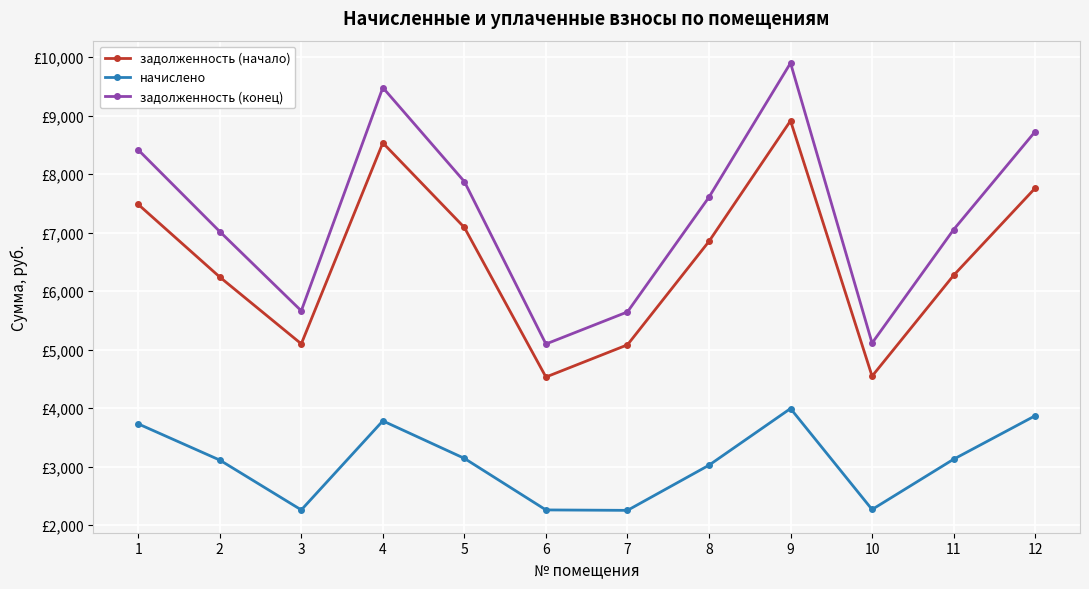

Reading right to left, what are all the values shown in this chart?

задолженность (начало): 7759.7	6269.0	4544.8	8911.8	6849.6	5080.8	4530.1	7087.0	8533.9	5097.3	6239.9	7481.9
начислено: 3867.8	3124.8	2265.4	3991.4	3022.9	2250.7	2258.0	3139.4	3780.4	2258.0	3110.3	3729.4
задолженность (конец): 8726.7	7050.2	5111.1	9898.8	7605.3	5643.5	5094.6	7871.9	9478.9	5661.9	7017.5	8414.2